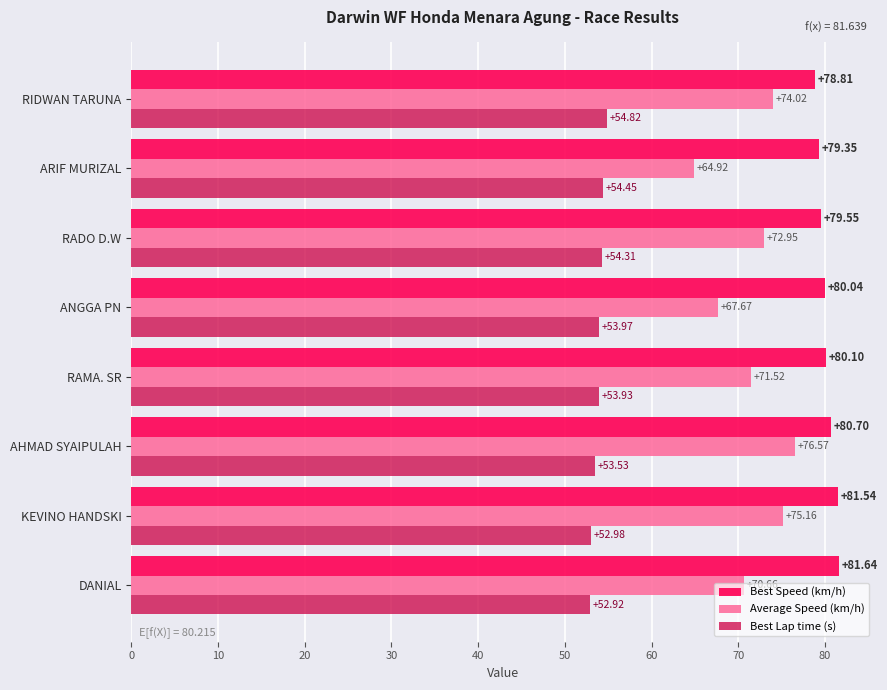

Rank the series by their average value, from lowest to highest.

Best Lap time (s), Average Speed (km/h), Best Speed (km/h)